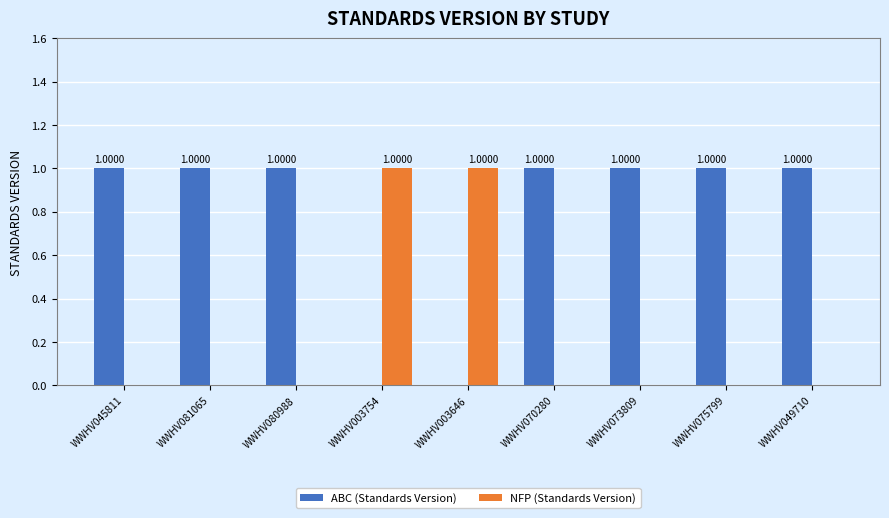

What are all the series names shown in the legend?

ABC (Standards Version), NFP (Standards Version)